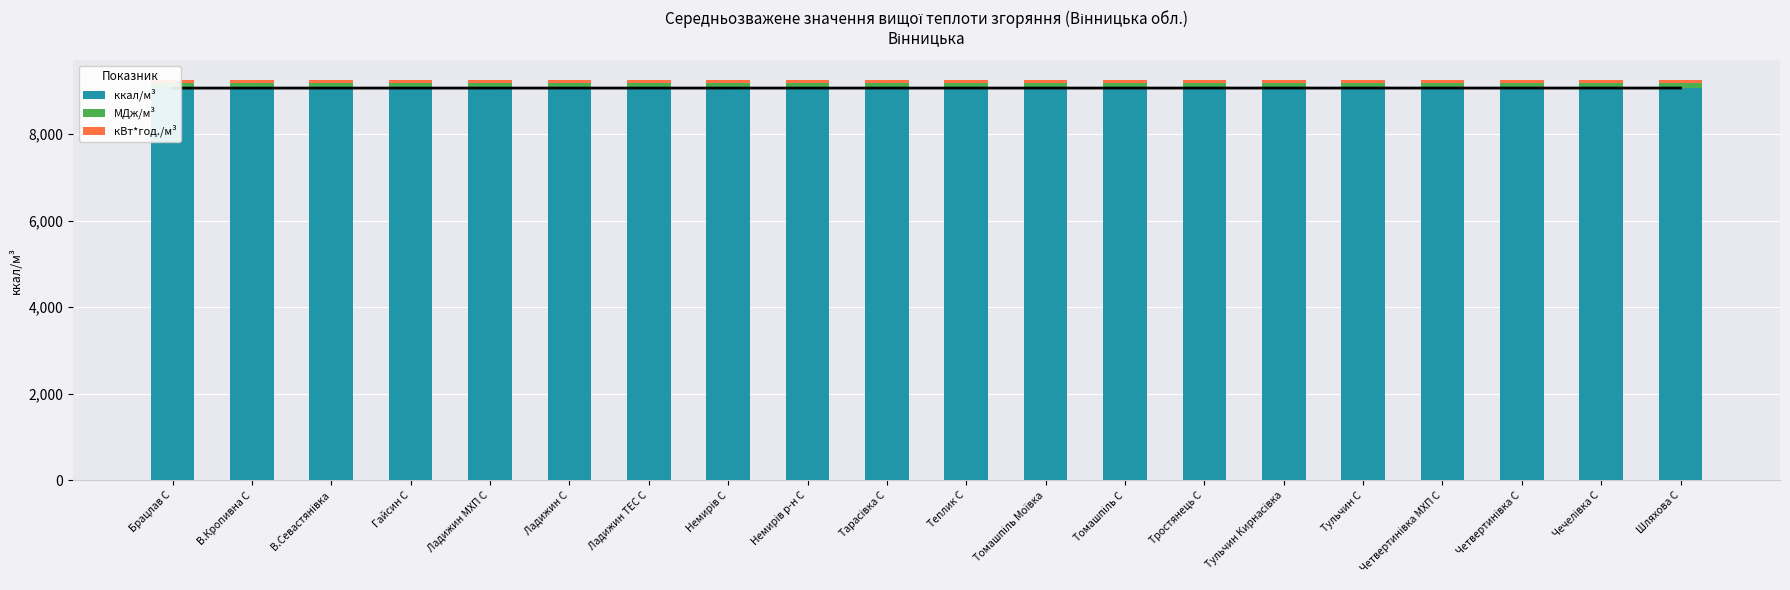

How many bars are there in each group?

3